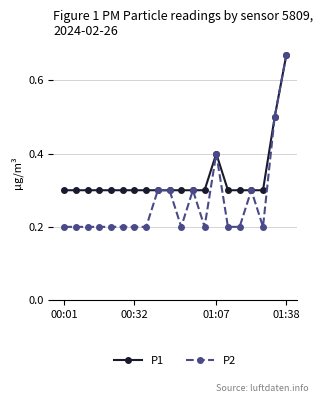

Which series has the widest spread of values?

P2